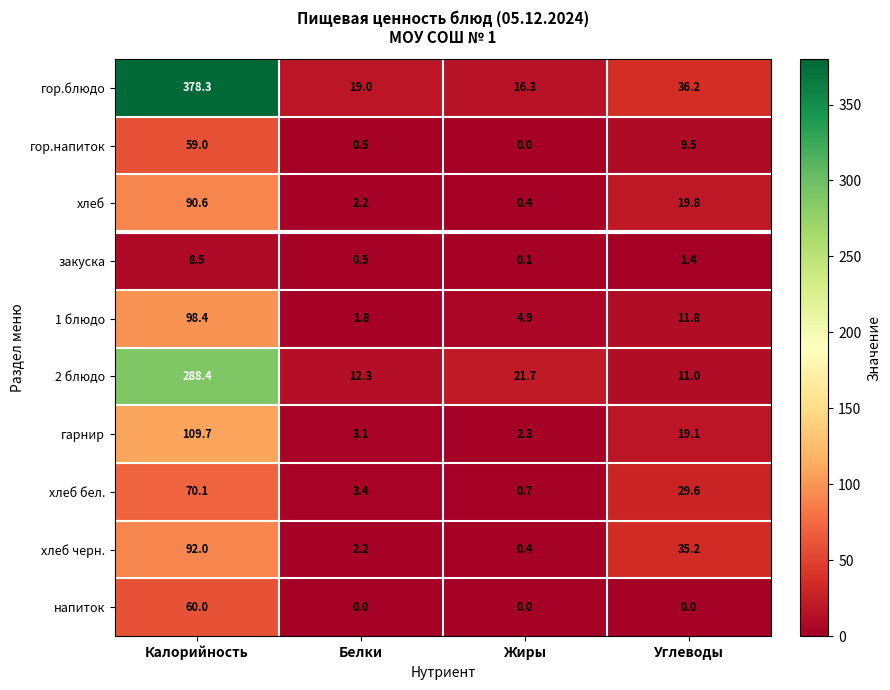

Which series has the widest spread of values?

гор.блюдо